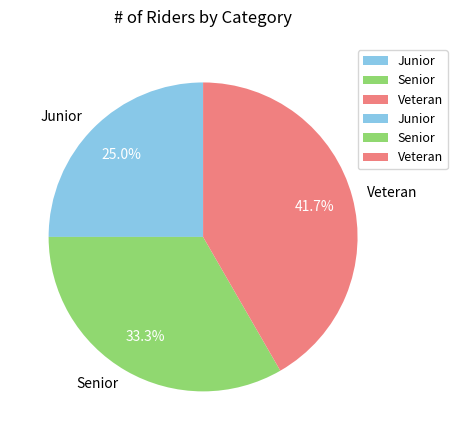

Rank the categories by value from highest to lowest.

Veteran, Senior, Junior